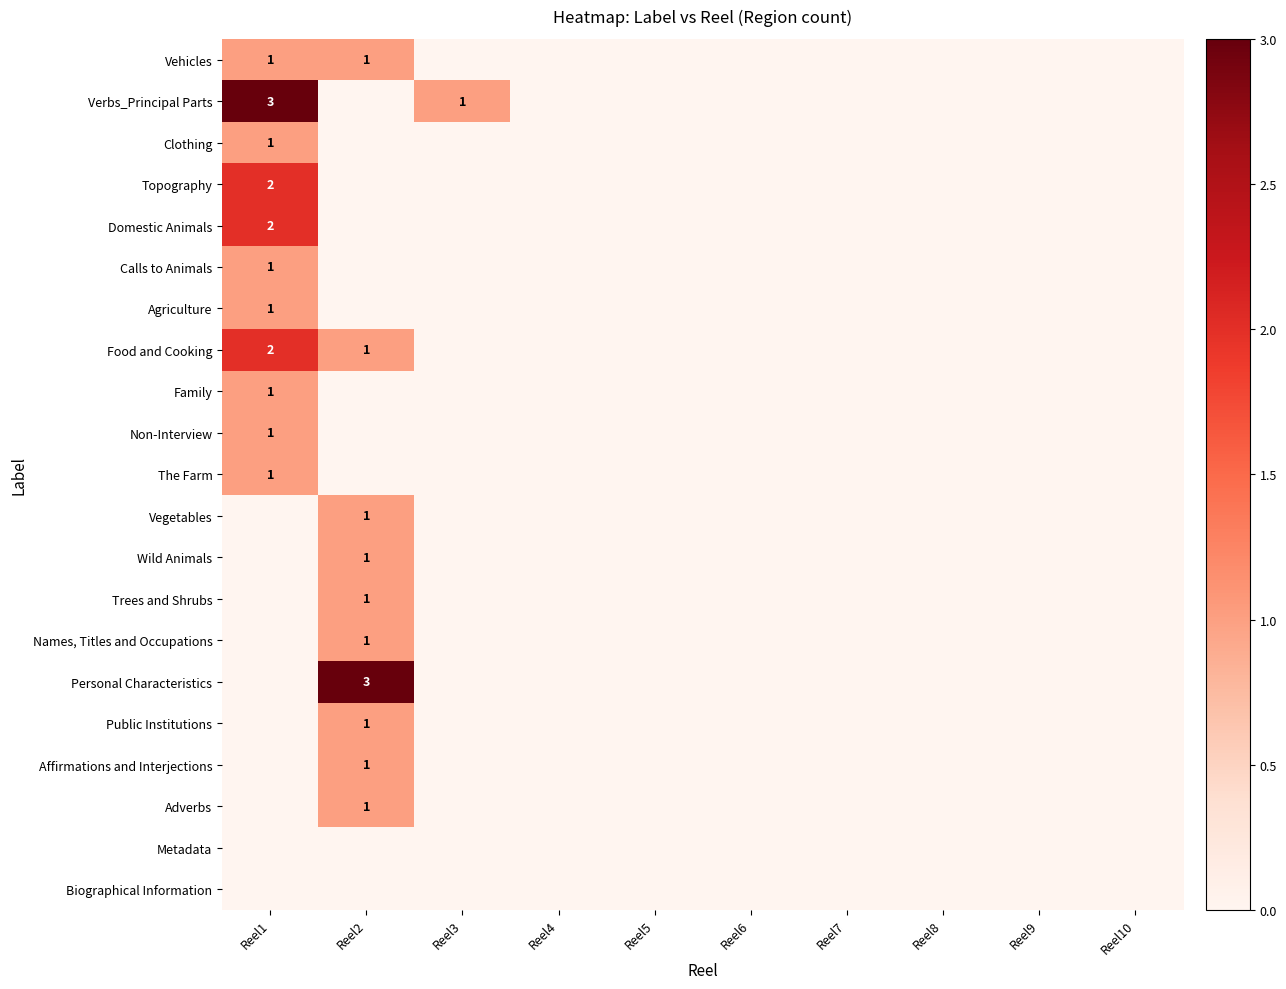

Is it true that Public Institutions equals 1 at Reel2?

True